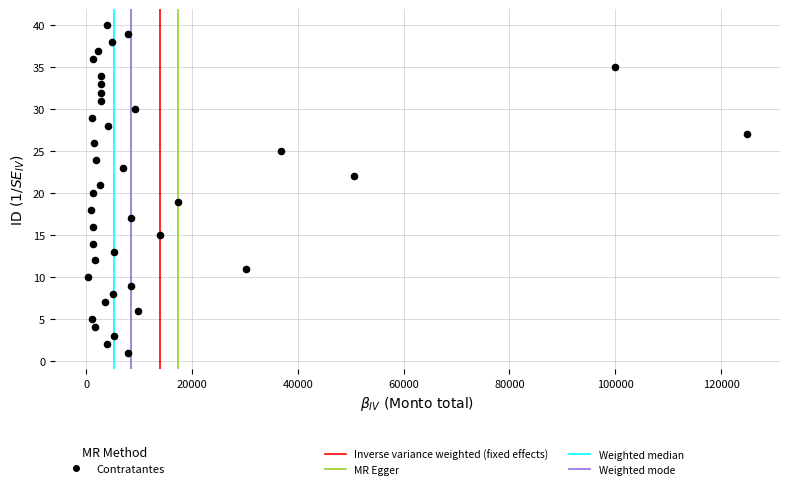

What is the range of Y values (max minus min)?

39